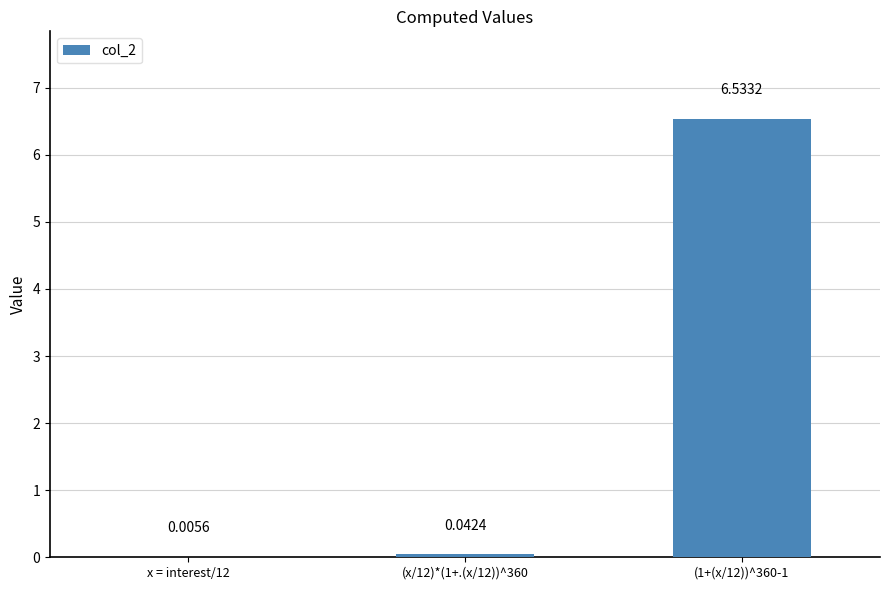

What is the sum of all values?

6.6